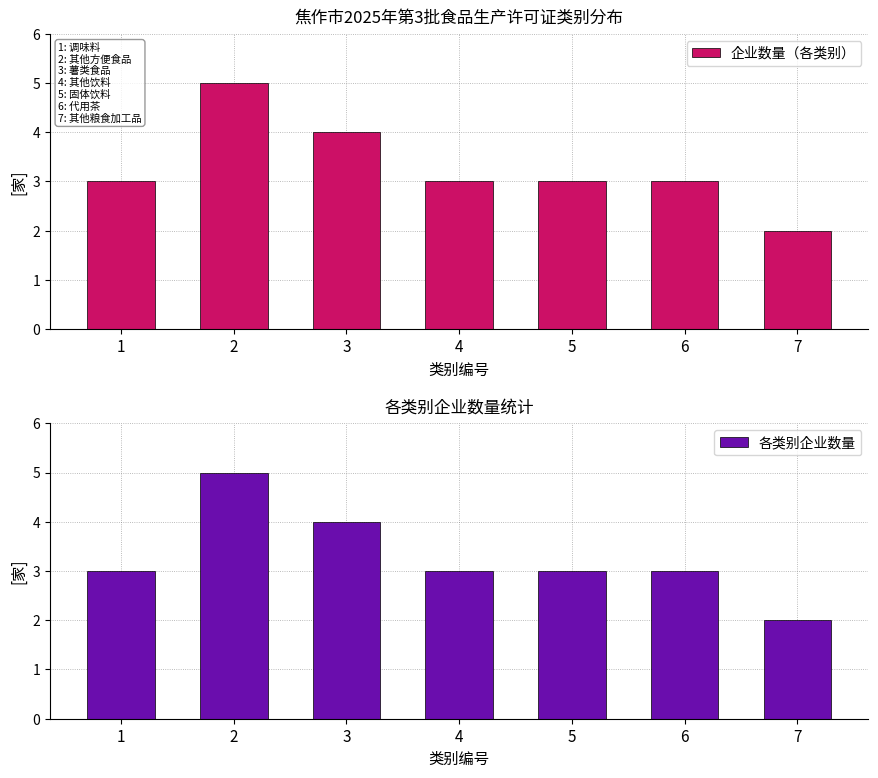

How many 企业数量（各类别） values are between 3 and 4?

5